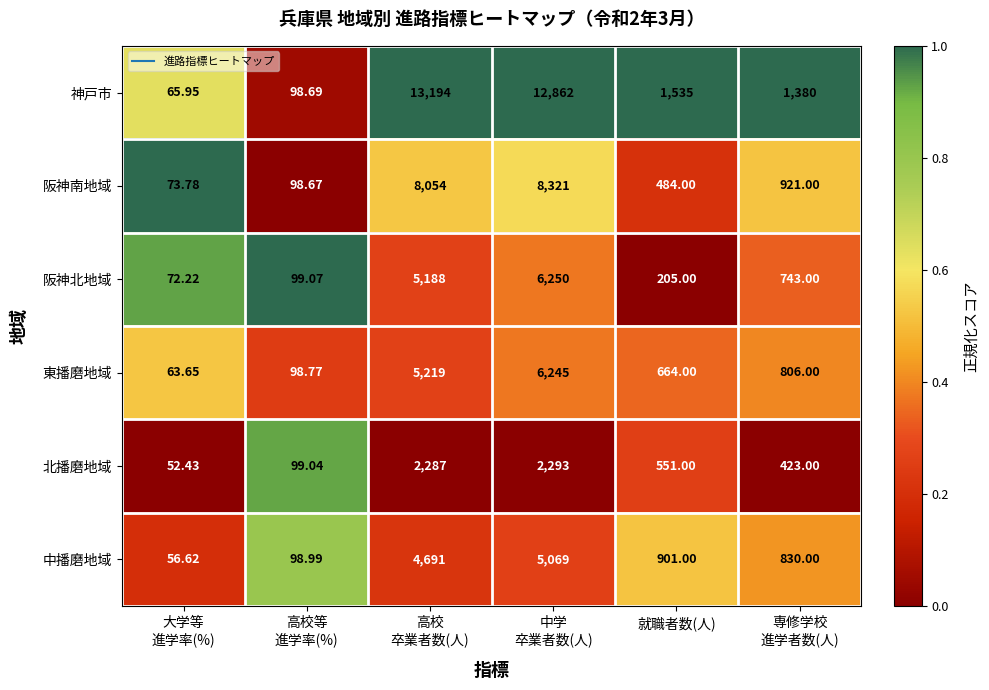

How many distinct data groups are displayed?

6